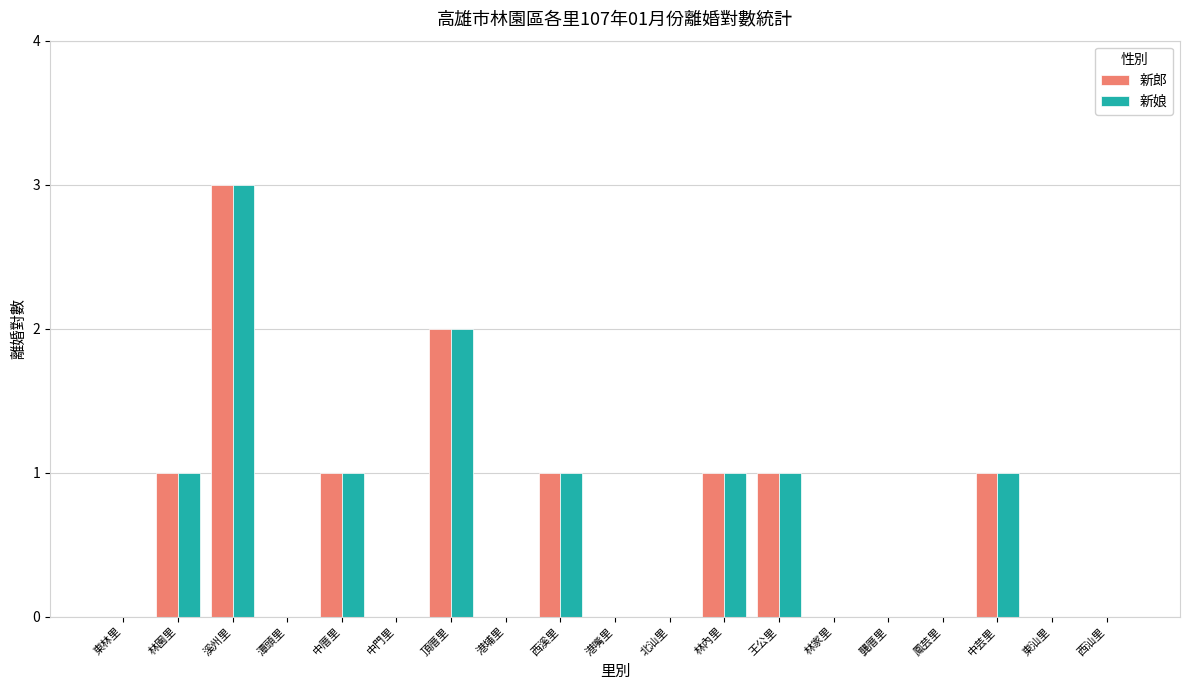

The value of 新娘 at 北汕里 is 1. True or false?

False